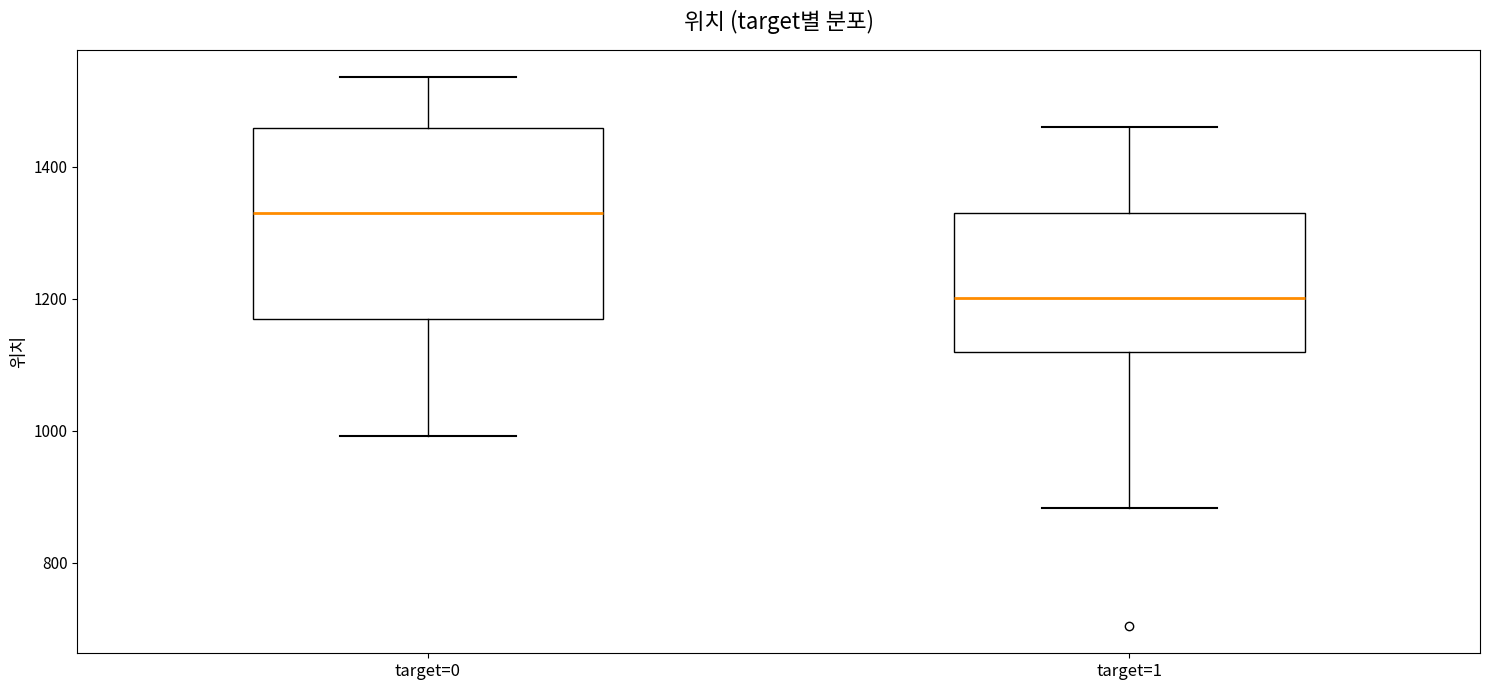

Reading left to right, read every box against the y-axis: the position of its median line, the range the box covers, and the ends of its whiskers. The values are not printed on the chart, so give them approximately, as read against the axis.

target=0: median 1320, box 1160 to 1460, whiskers 1000 to 1540
target=1: median 1200, box 1120 to 1320, whiskers 880 to 1460